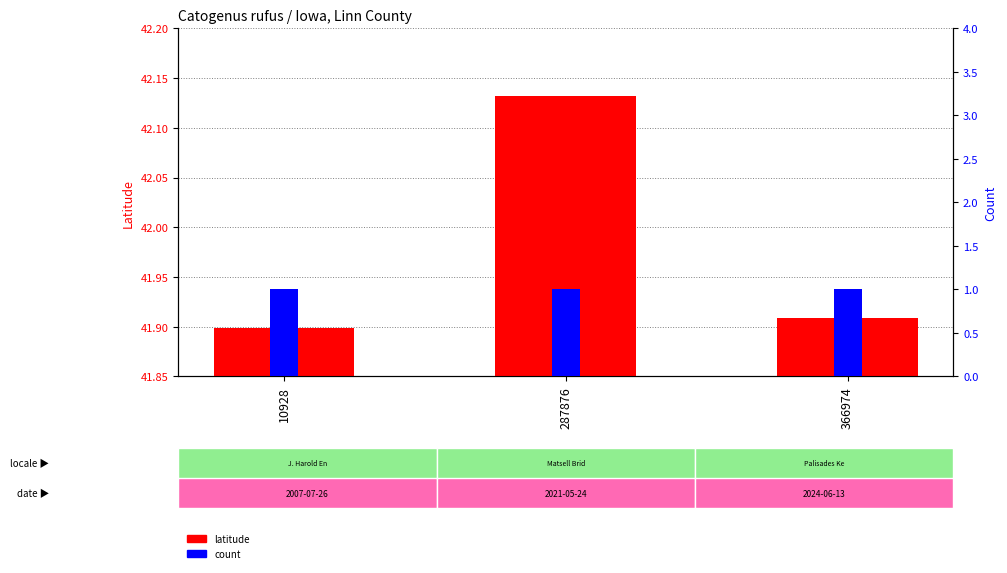

Reading left to right, what are all the values shown in this chart?

latitude: 41.9	42.1	41.9
count: 1.0	1.0	1.0